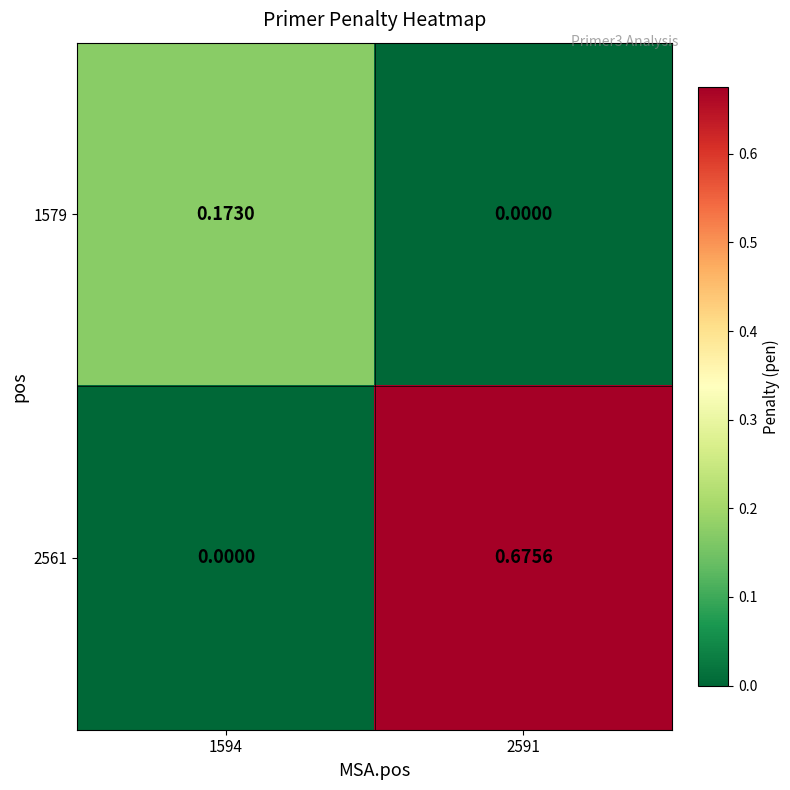

Is the value of 2561 at 2591 greater than the value of 1579 at 2591?

Yes